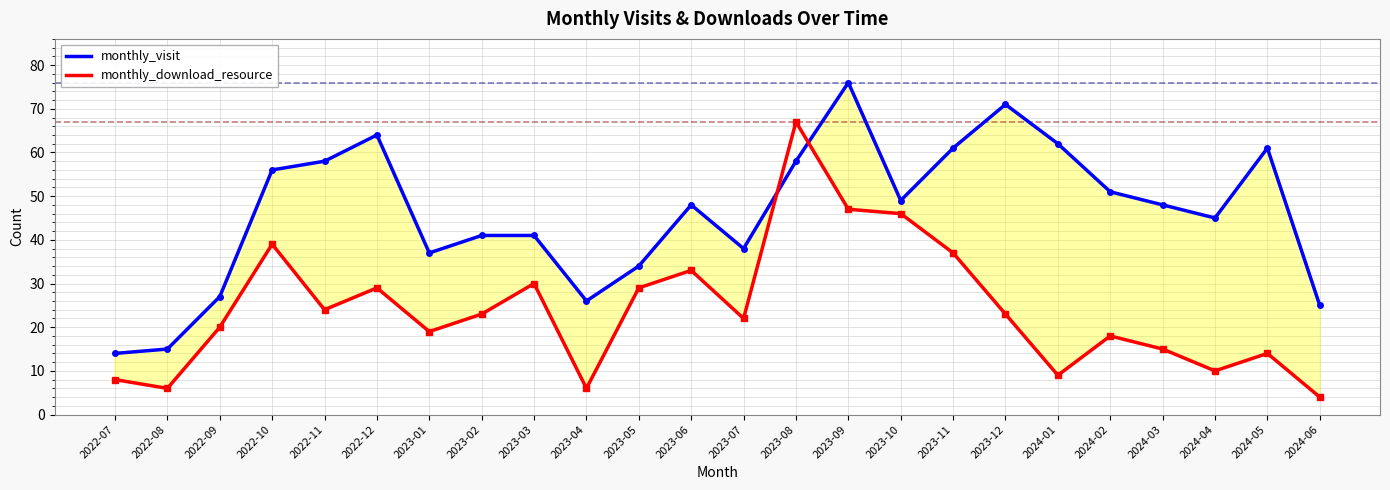

What is the total value across all series at 2023-06?

81